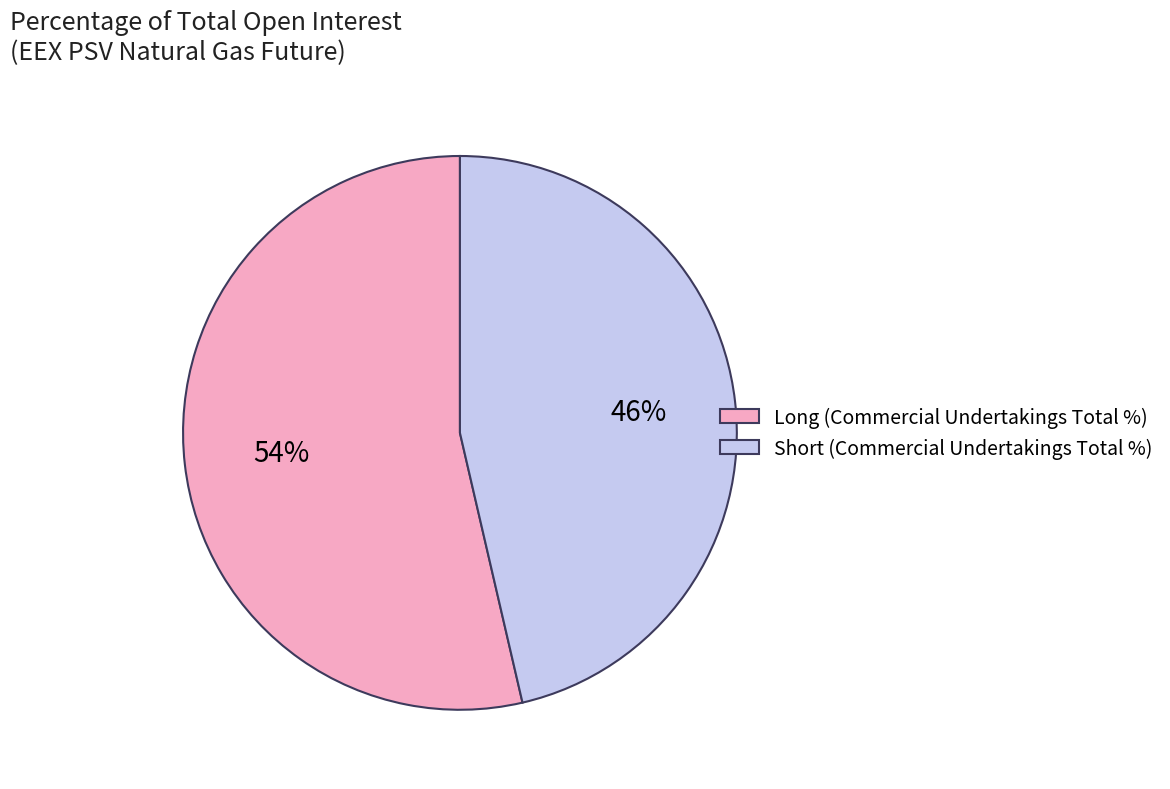

What is the largest slice in the pie chart?

Long (Commercial Undertakings Total %)